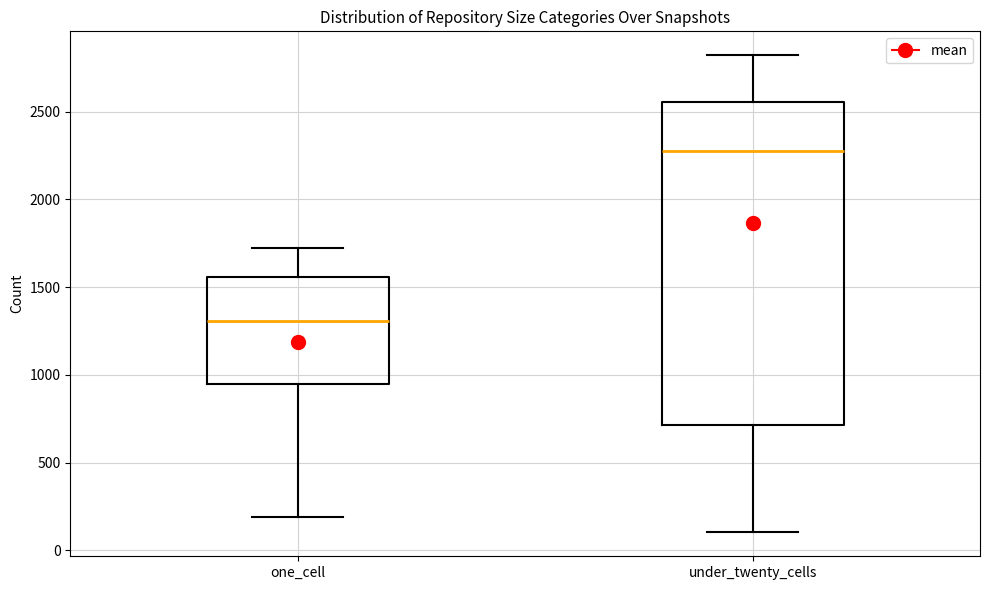

Reading left to right, read every box against the y-axis: the position of its median line, the range the box covers, and the ends of its whiskers. The values are not printed on the chart, so give them approximately, as read against the axis.

one_cell: median 1300, box 950 to 1550, whiskers 200 to 1700
under_twenty_cells: median 2300, box 700 to 2550, whiskers 100 to 2800